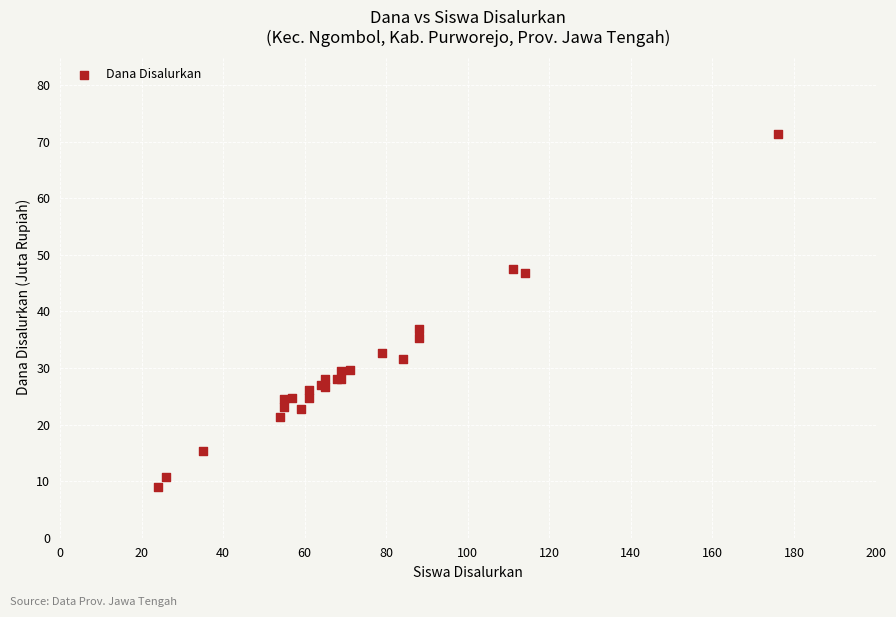

What Y value in the scatter plot is closest to 40?

36.9